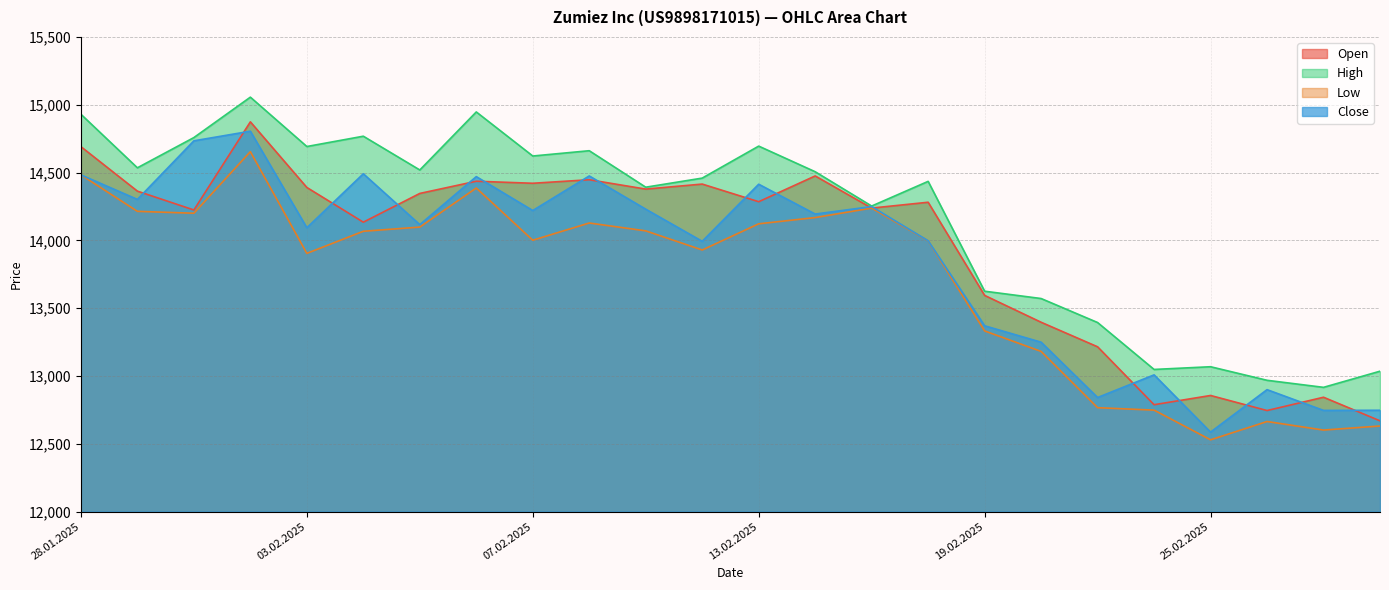

What position from the right is 06.02.2025?

17